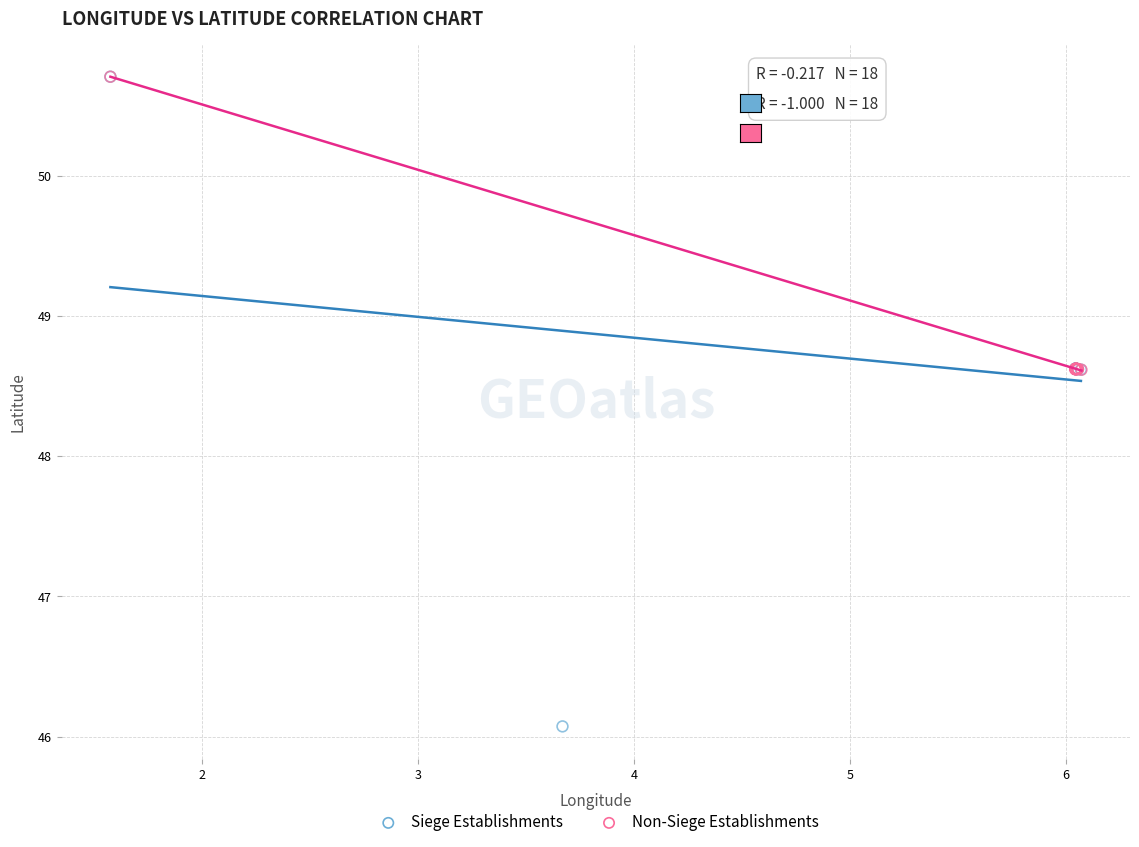

What are all the series names shown in the legend?

Siege Establishments, Non-Siege Establishments